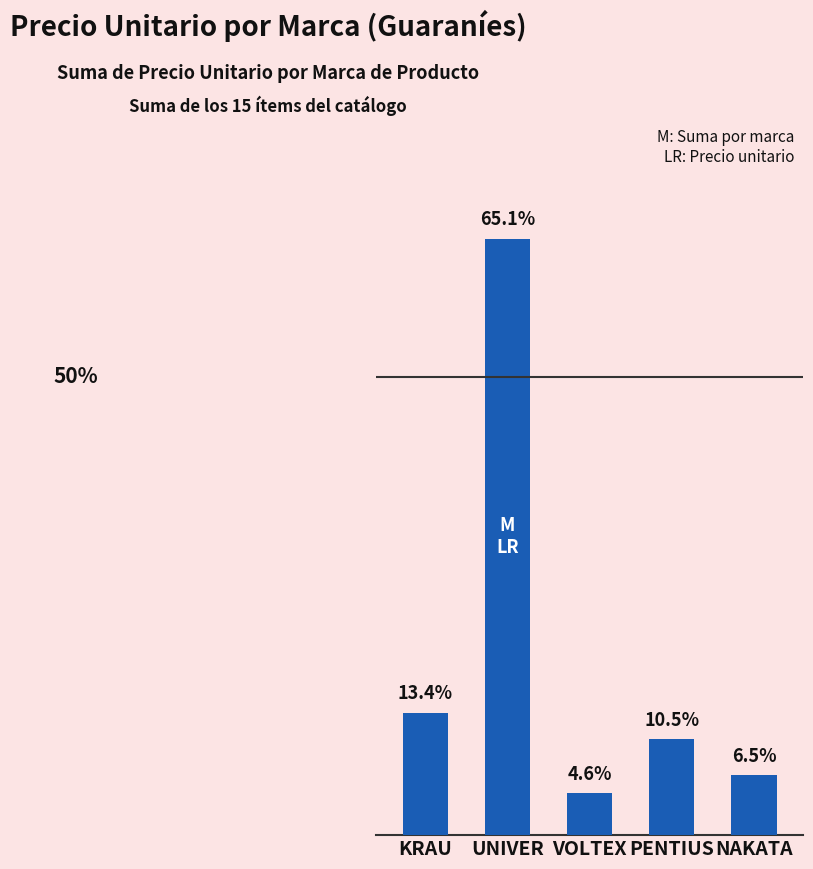

Are the bars horizontal?

No